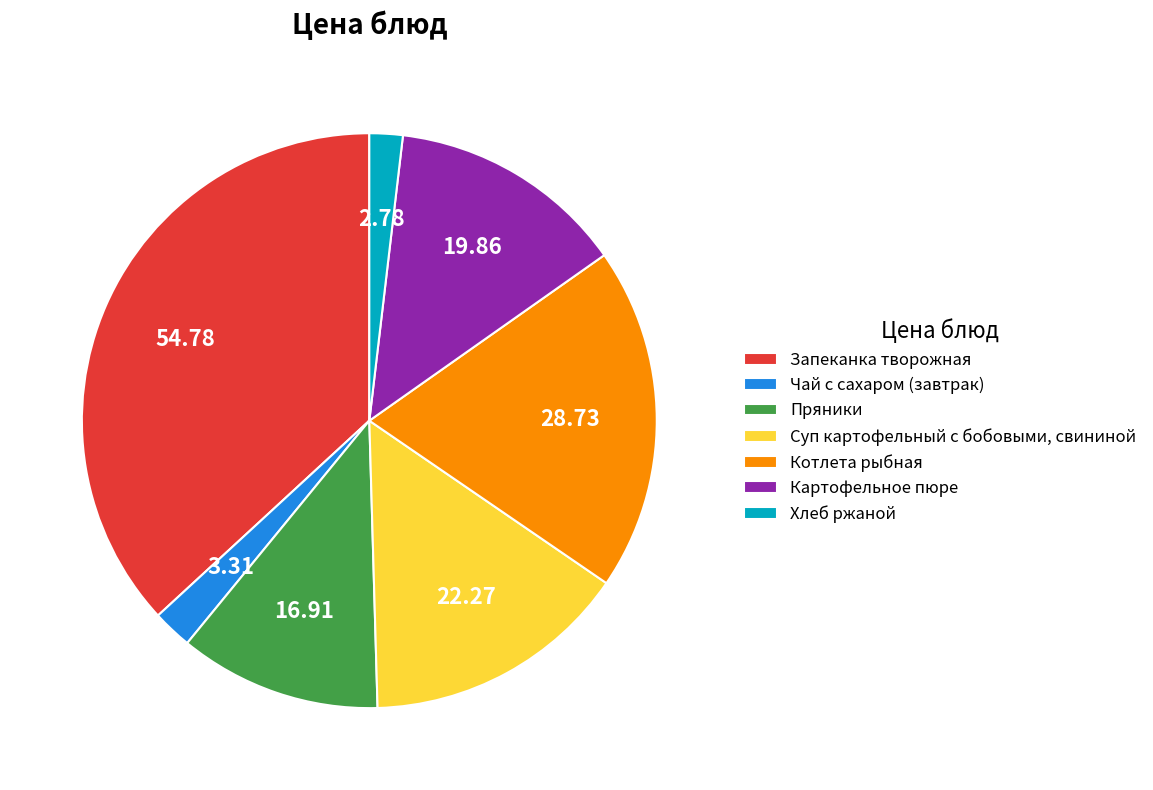

Is the sum of Хлеб ржаной and Пряники greater than half?

No